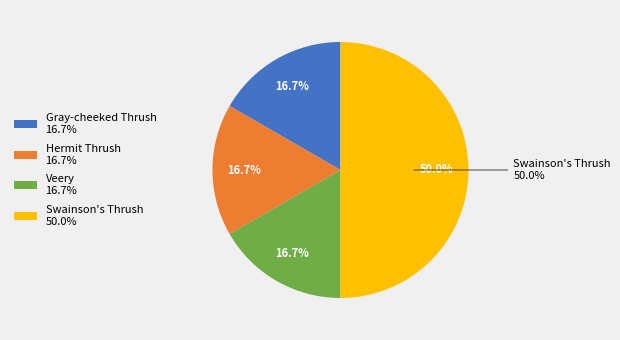

To the nearest percent, what percentage of the pie is Catharus minimus?

17%